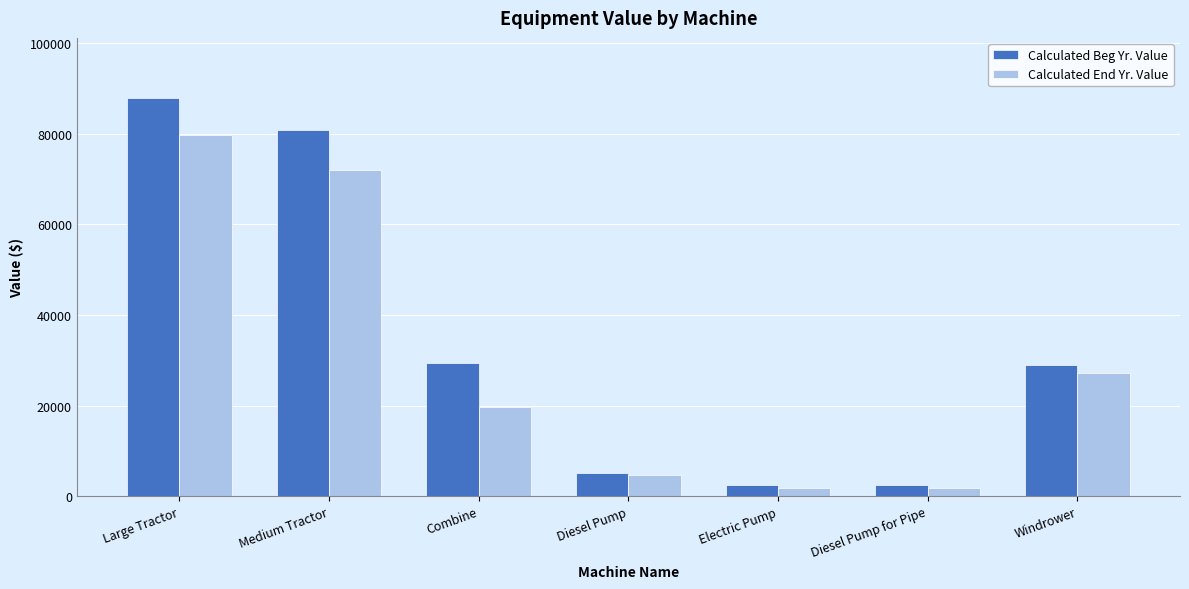

Rank the series by their maximum value, from highest to lowest.

Calculated Beg Yr. Value, Calculated End Yr. Value